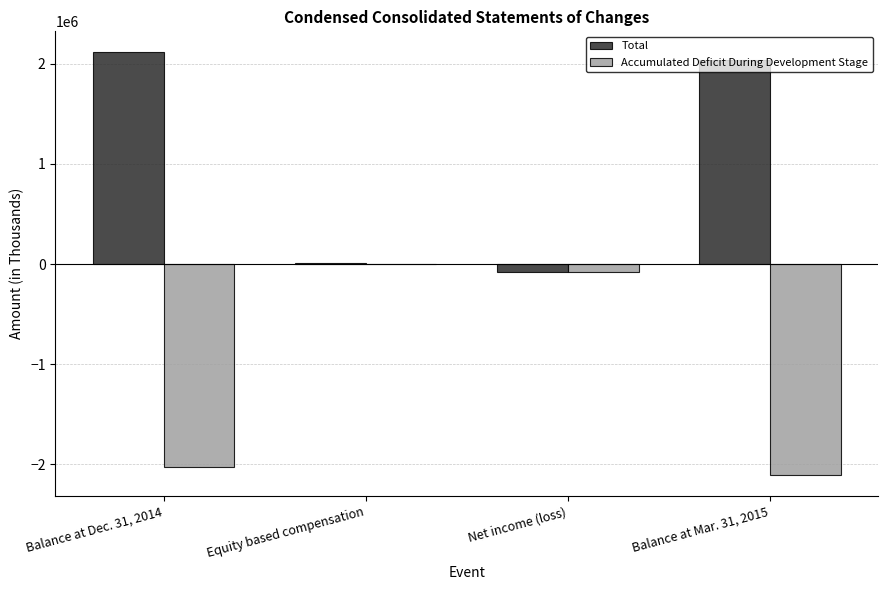

Reading right to left, list all the values displayed in this chart.

Total: Balance at Mar. 31, 2015=2038492	Net income (loss)=-81617	Equity based compensation=5843	Balance at Dec. 31, 2014=2114266
Accumulated Deficit During Development Stage: Balance at Mar. 31, 2015=-2109239	Net income (loss)=-81617	Equity based compensation=0	Balance at Dec. 31, 2014=-2027622